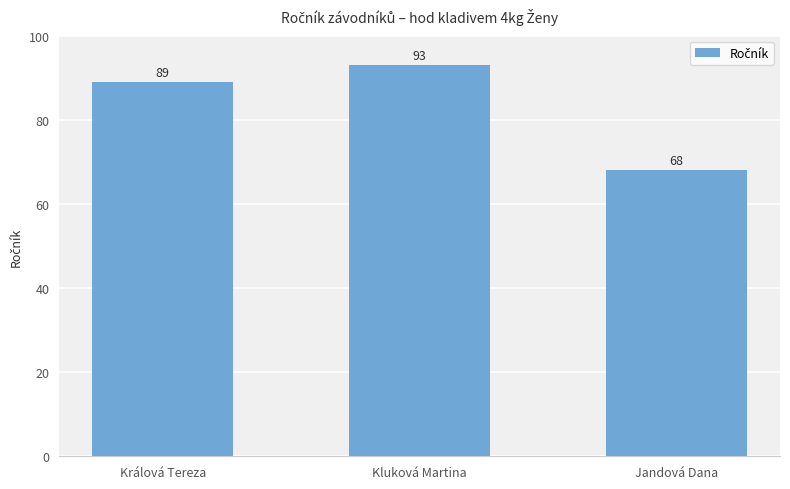

Reading left to right, extract all data points from this chart.

Králová Tereza=89	Kluková Martina=93	Jandová Dana=68